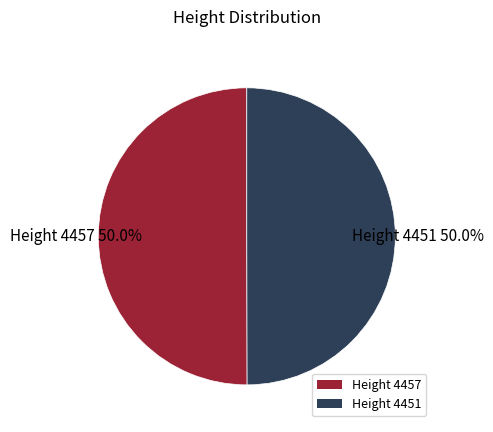

How much of the chart is everything except Height 4451?

50.0%